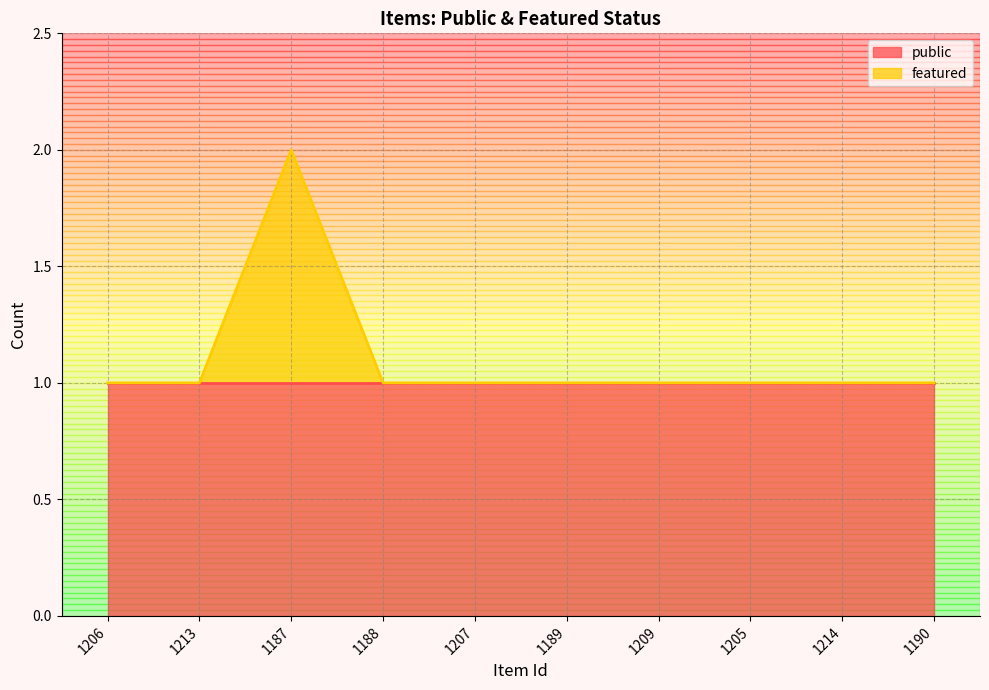

At which category does the data reach its first local peak?

1187